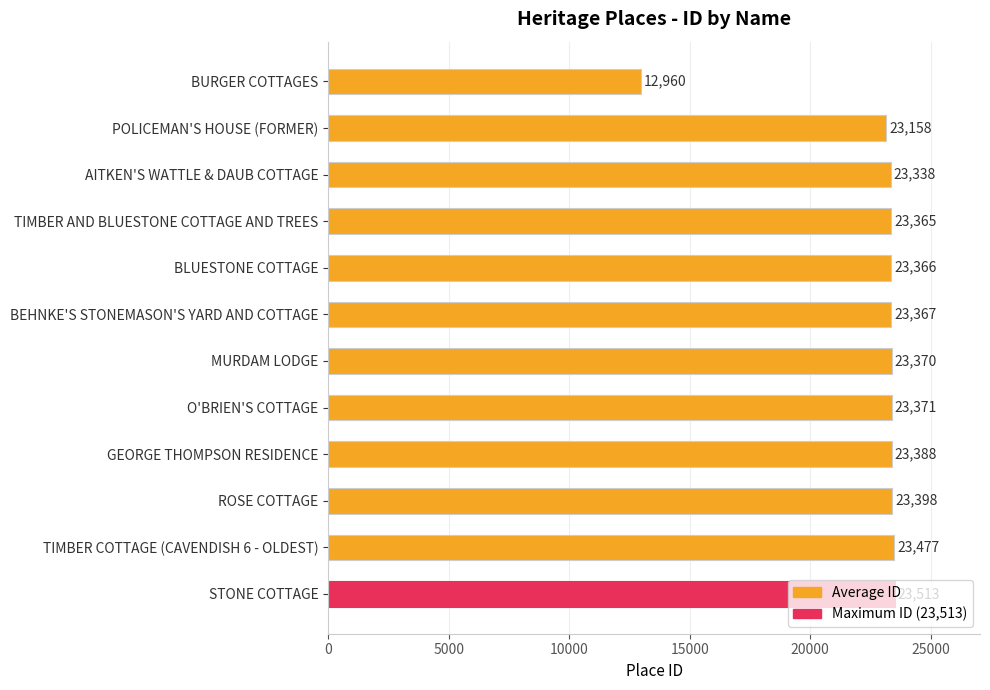

List the labels in order of value, smallest first.

BURGER COTTAGES, POLICEMAN'S HOUSE (FORMER), AITKEN'S WATTLE & DAUB COTTAGE, TIMBER AND BLUESTONE COTTAGE AND TREES, BLUESTONE COTTAGE, BEHNKE'S STONEMASON'S YARD AND COTTAGE, MURDAM LODGE, O'BRIEN'S COTTAGE, GEORGE THOMPSON RESIDENCE, ROSE COTTAGE, TIMBER COTTAGE (CAVENDISH 6 - OLDEST), STONE COTTAGE